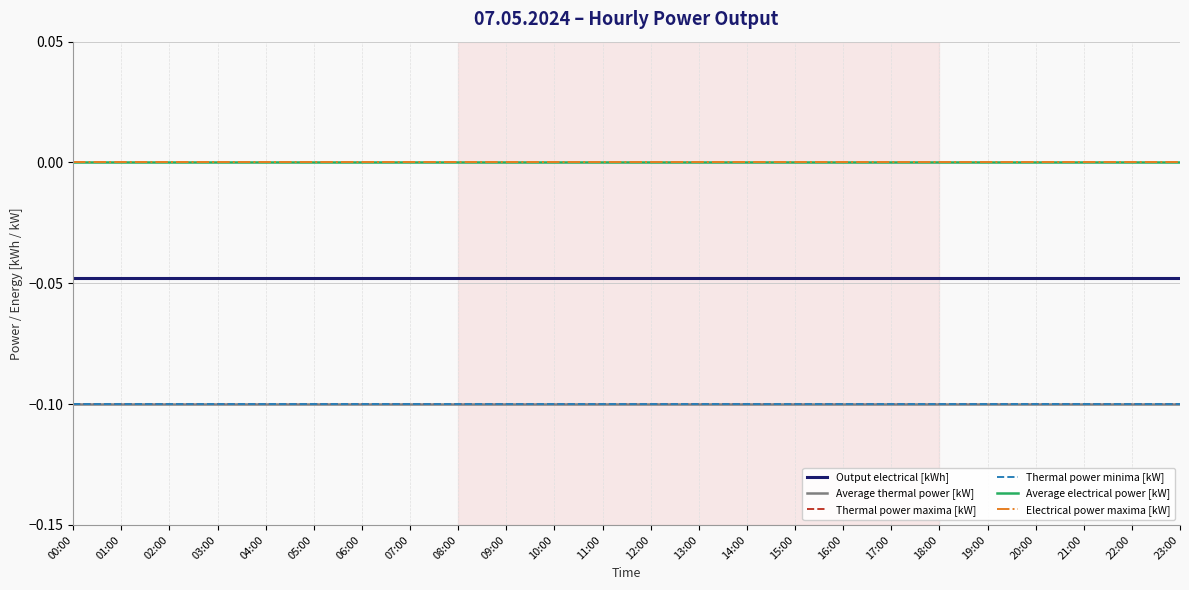

At which label is Output electrical [kWh] closest to 0?

00:00